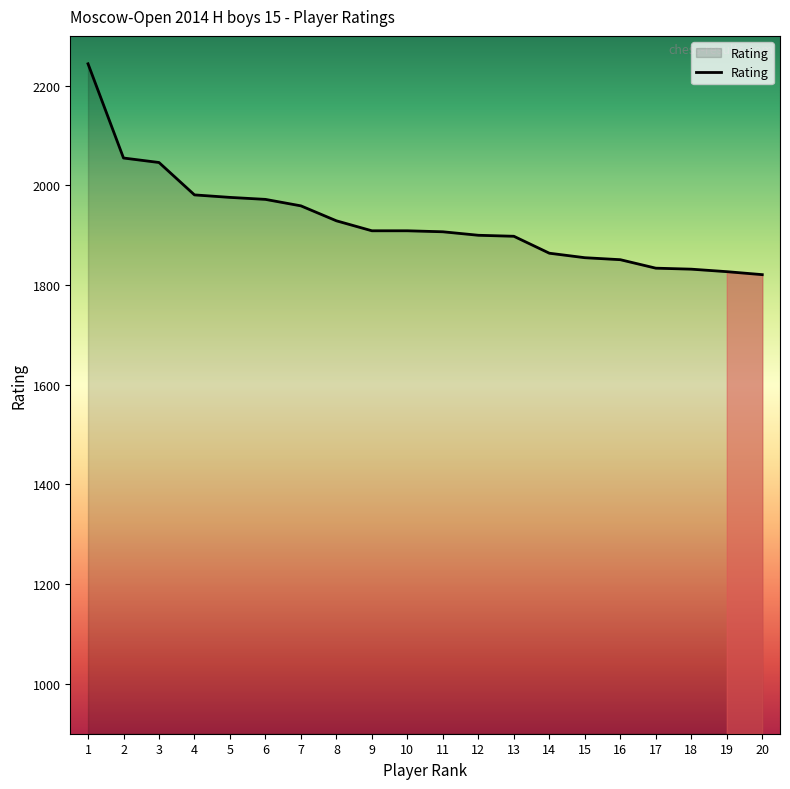

Does the chart display data point markers on the line(s)?

No